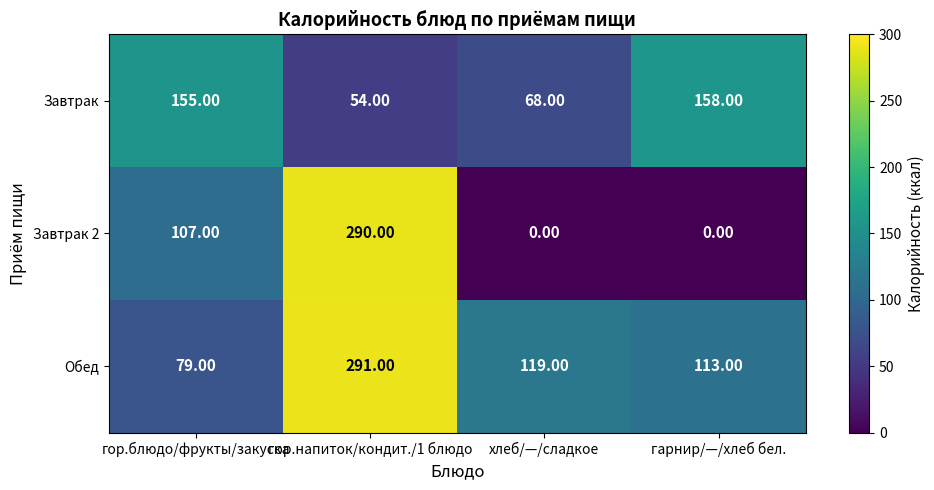

What is the difference between the highest and lowest values at гор.напиток/кондит./1 блюдо?

237